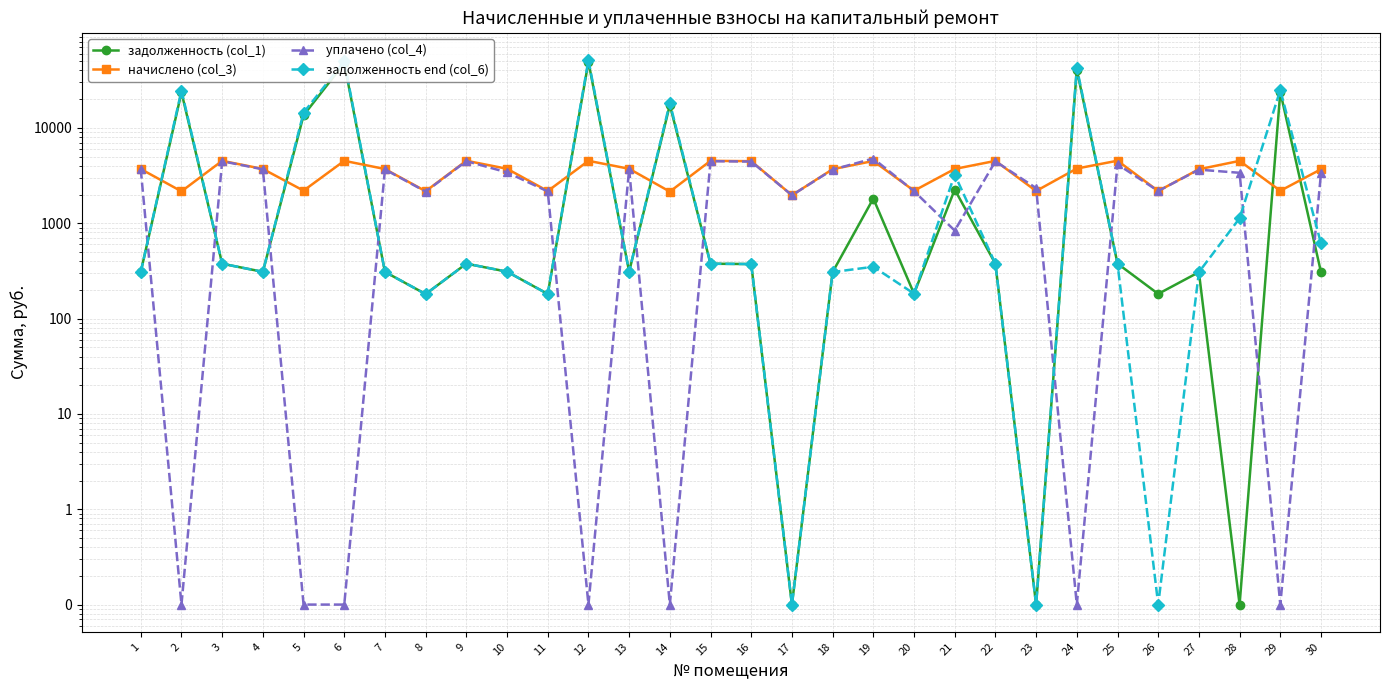

What is the difference between the maximum and minimum values in the начислено (col_3) series?

2559.0